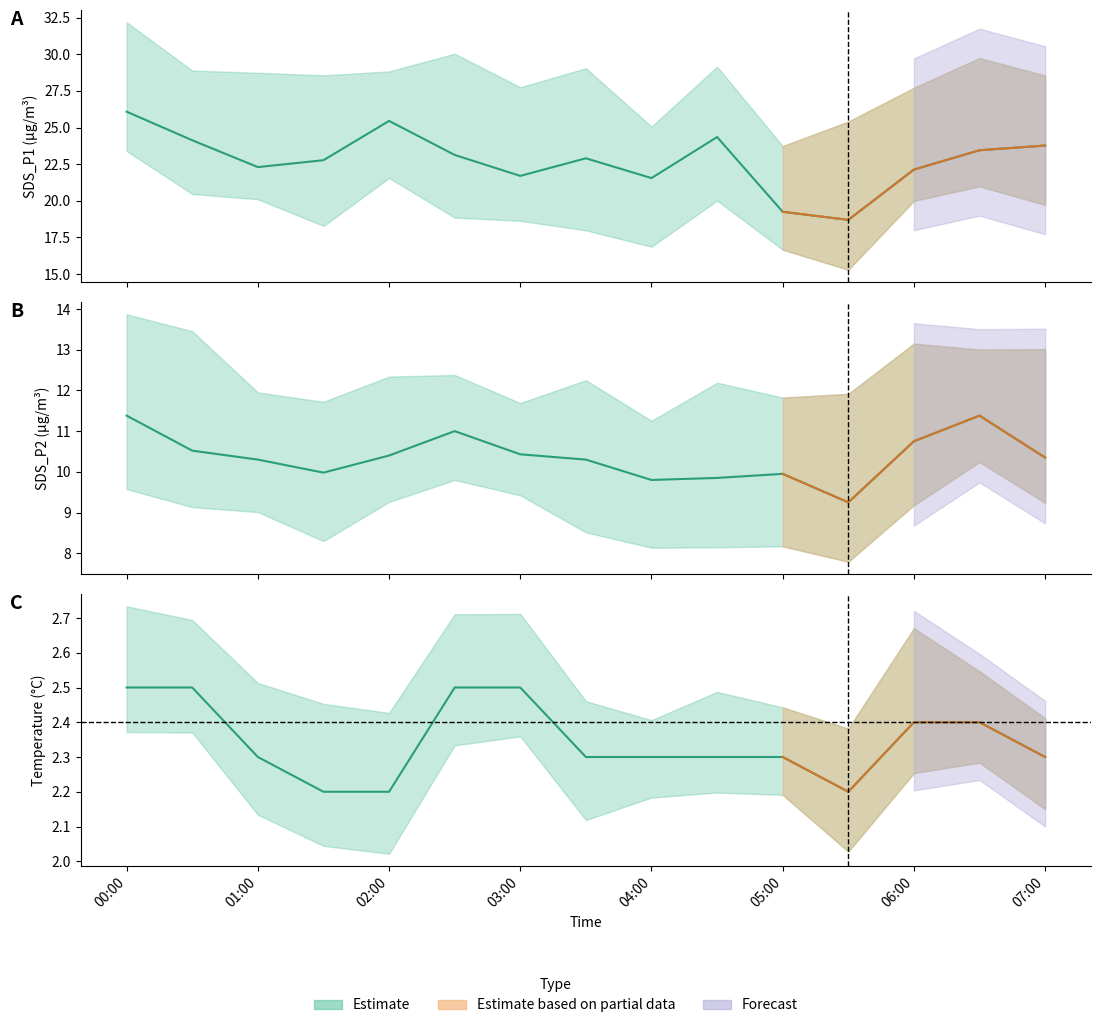

Which category has the lowest value in the Temp series?

2022/03/01 01:30